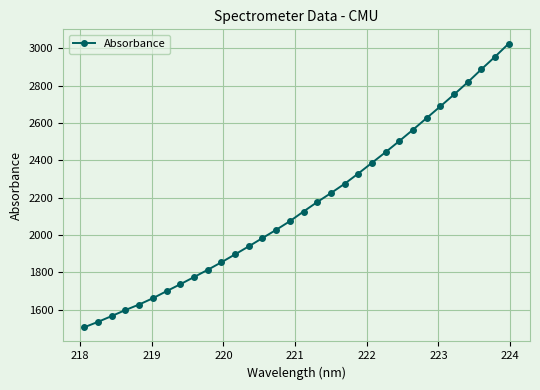

What is the maximum value shown in the chart?

3025.5